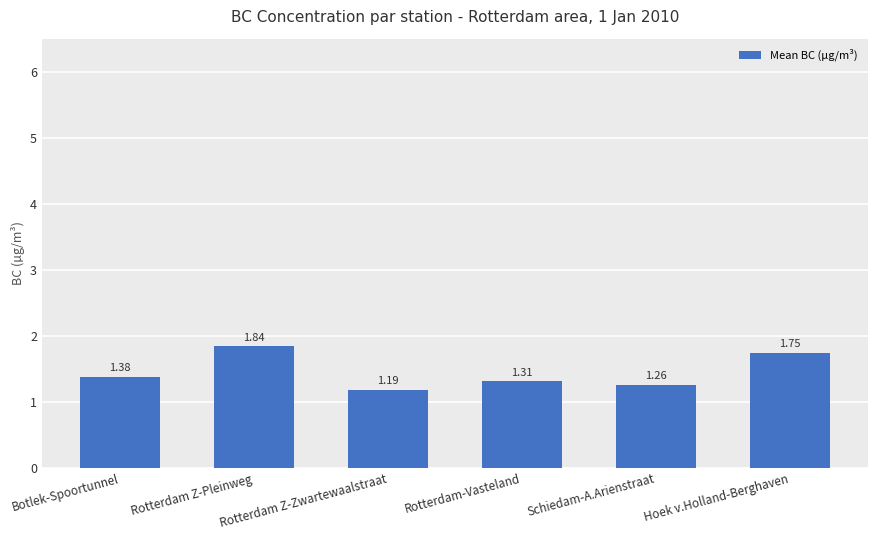

What is the change in value from Botlek-Spoortunnel to Rotterdam Z-Zwartewaalstraat?

-0.2